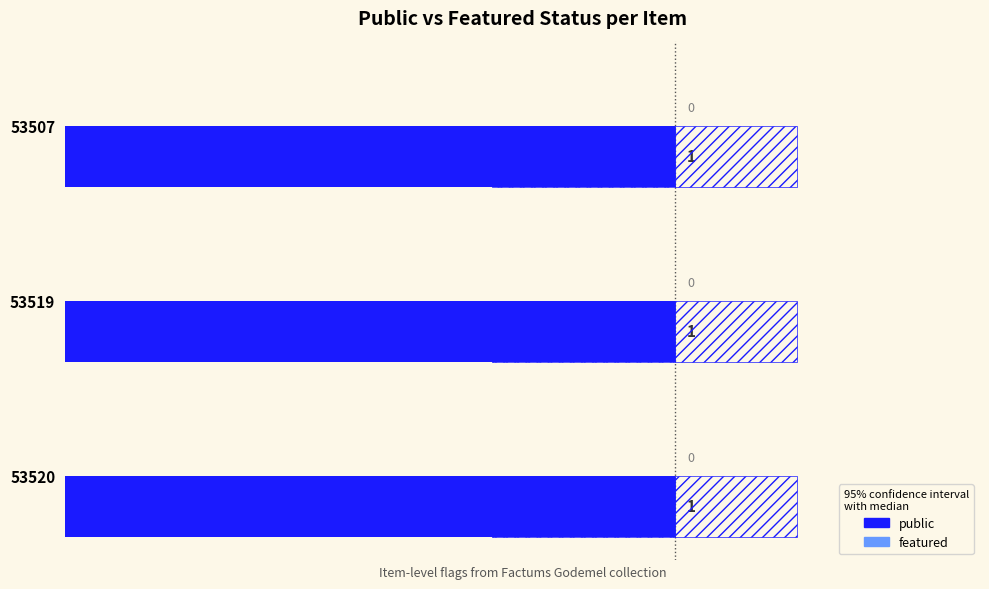

How many groups of bars are there?

3